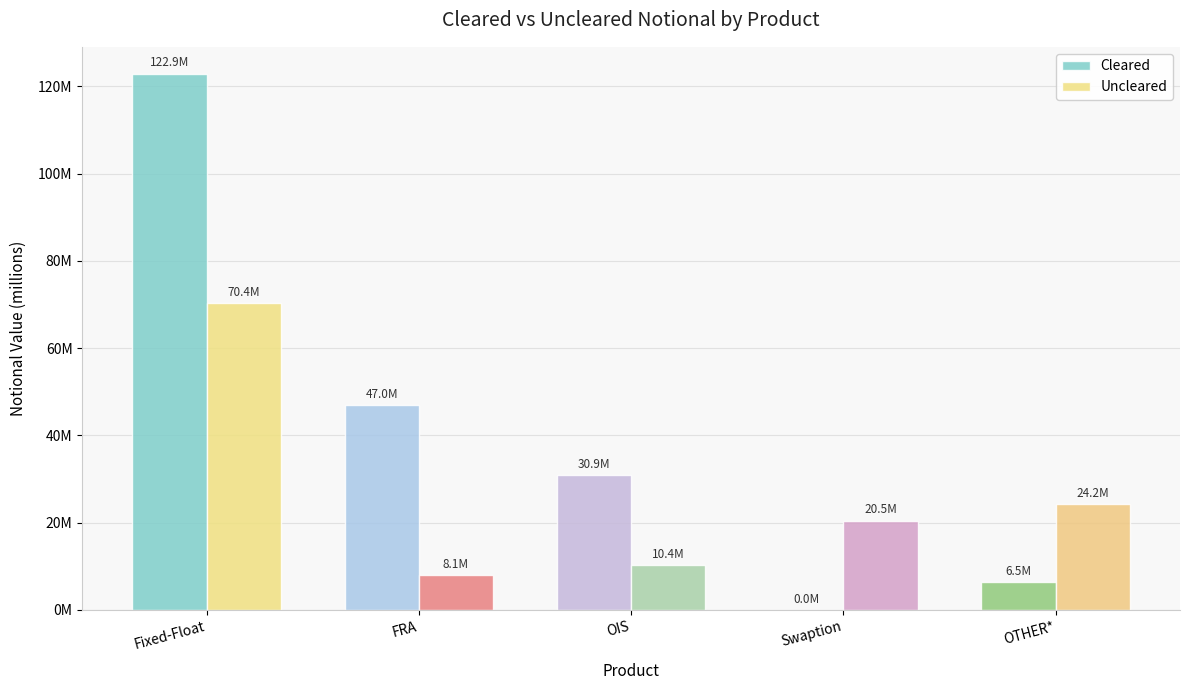

Does the chart contain stacked bars?

No